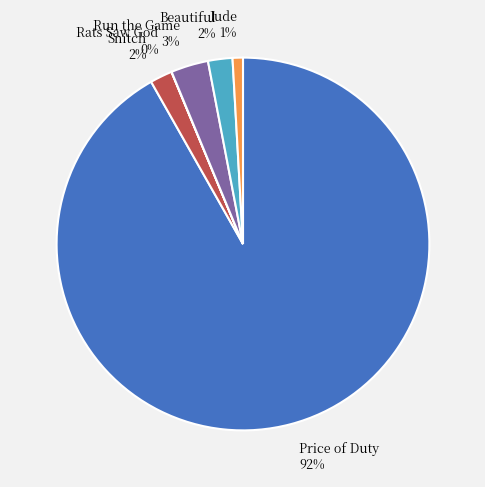

What is the largest slice in the pie chart?

Price of Duty